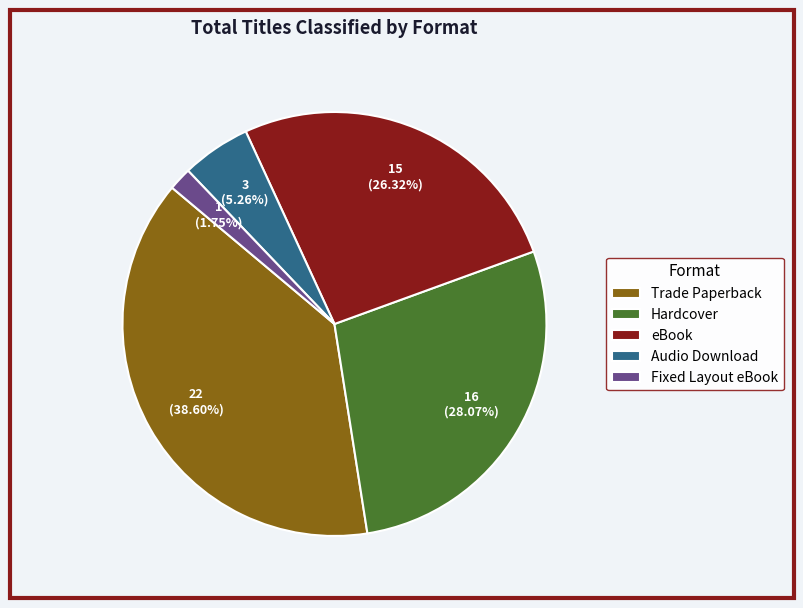

How many slices are in this pie chart?

5